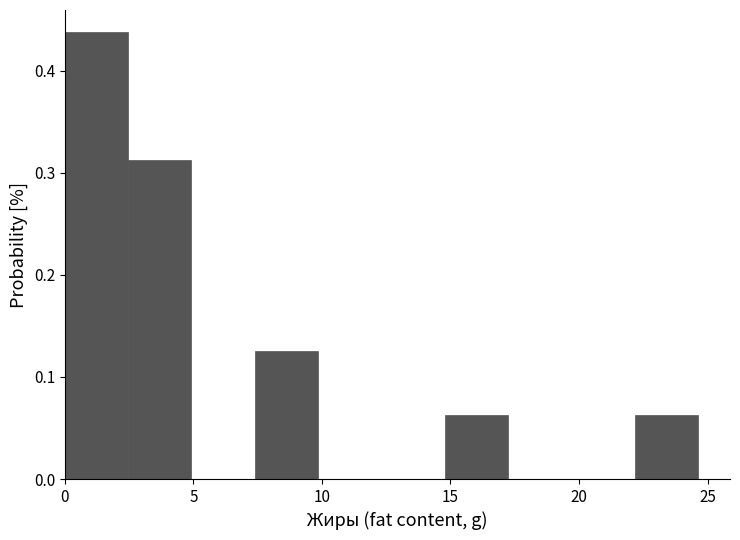

Reading left to right, transcribe this chart: for each bar, give the range it covers on the x-axis and its height. Neither the bar edges nor the heights are printed on the chart, so give them approximately, as read against the axes.

0.0 to 2.5: 0.44
2.5 to 5.0: 0.31
5.0 to 7.5: 0
7.5 to 10.0: 0.13
10.0 to 12.5: 0
12.5 to 15.0: 0
15.0 to 17.0: 0.06
17.0 to 19.5: 0
19.5 to 22.0: 0
22.0 to 24.5: 0.06